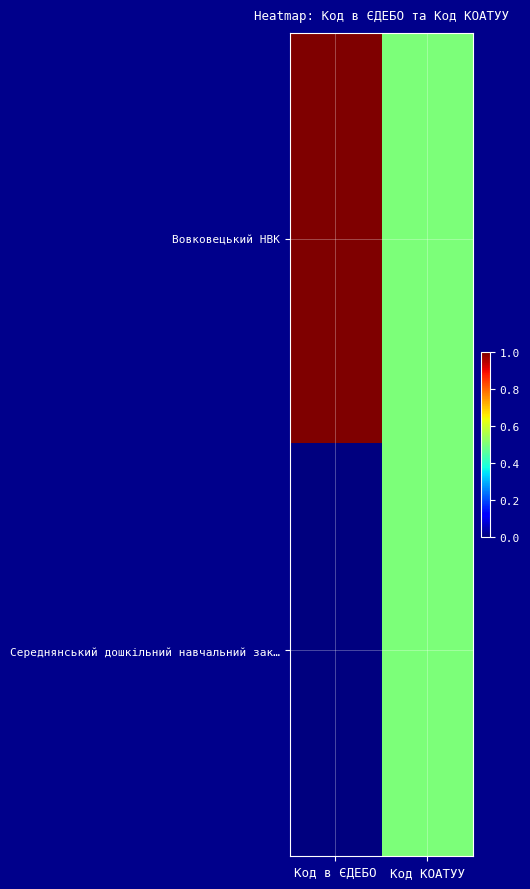

At which category is the sum across all series the highest?

Код в ЄДЕБО